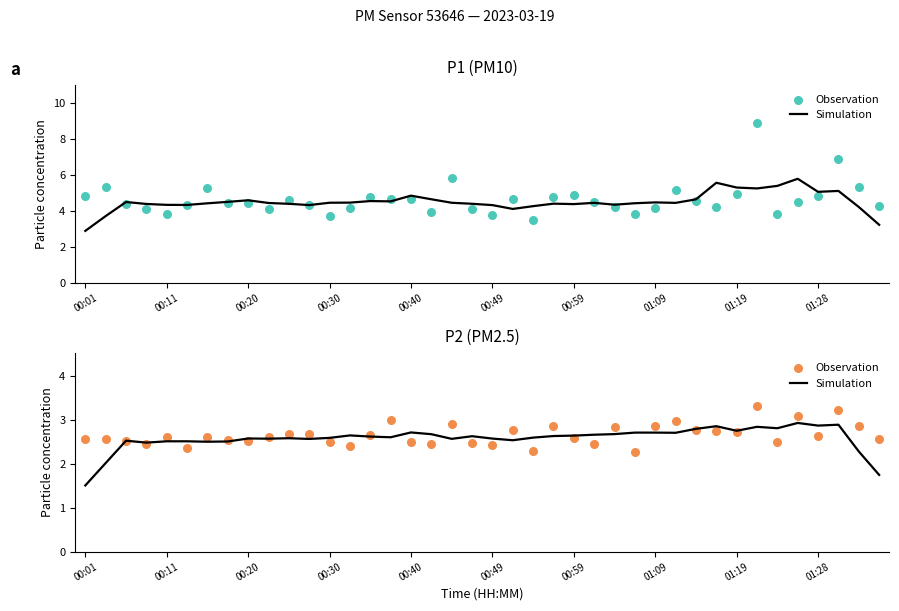

Is the value of Simulation at 11 greater than the value of Observation at 36?

No